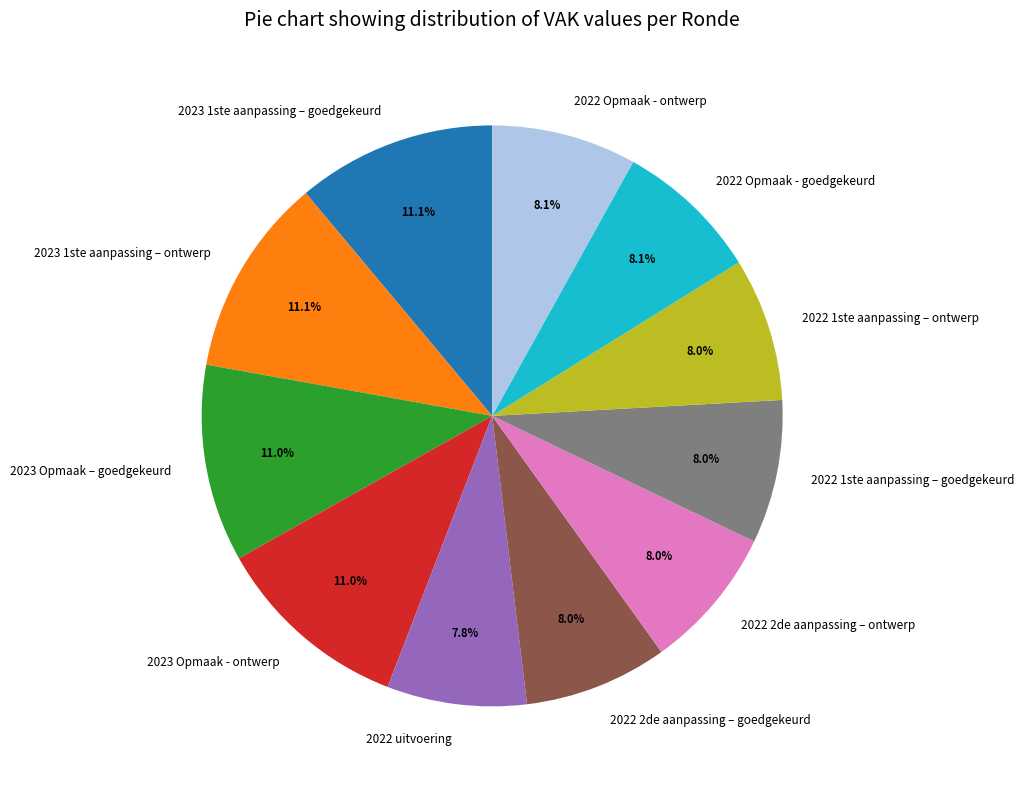

Combined, do 2023 1ste aanpassing – ontwerp and 2022 1ste aanpassing – goedgekeurd account for over 50%?

No